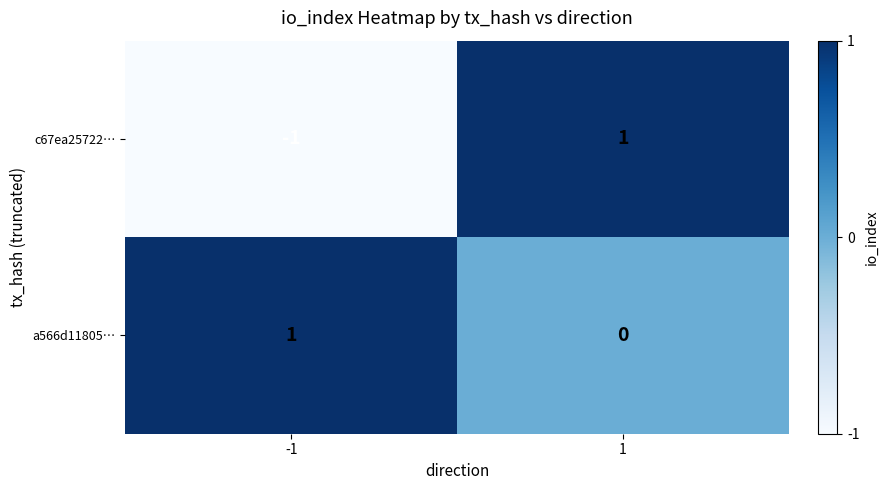

How many data points in a566d11805… are less than 1?

1